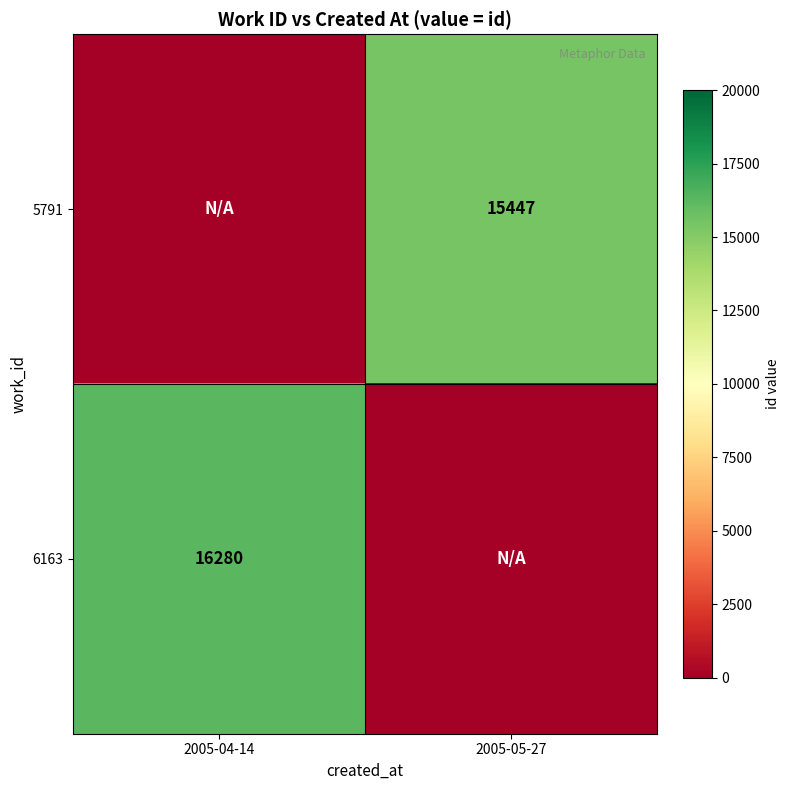

The 6163 series shows 22772 at 2005-04-14. True or false?

False